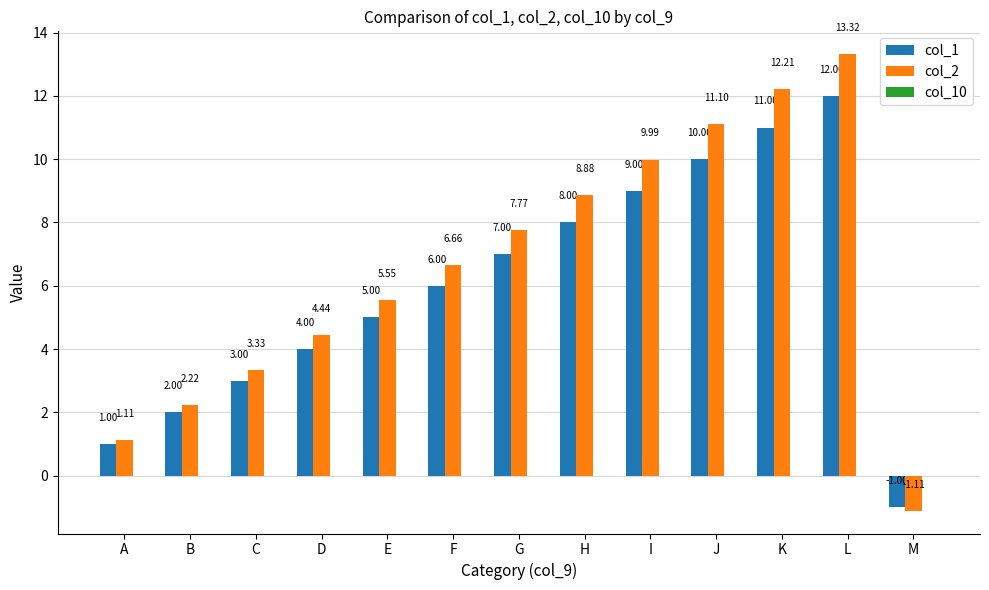

Rank the series by their maximum value, from highest to lowest.

col_2, col_1